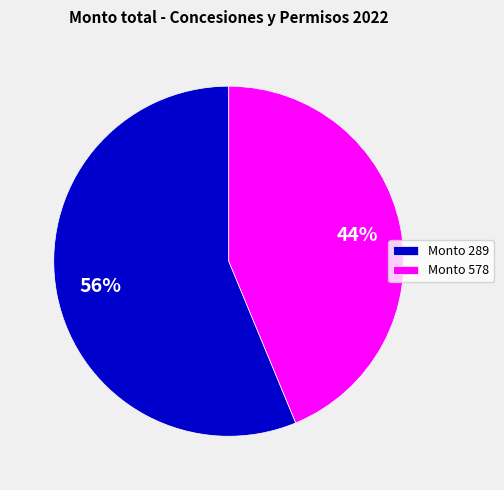

To the nearest percent, what is the average slice percentage?

50%